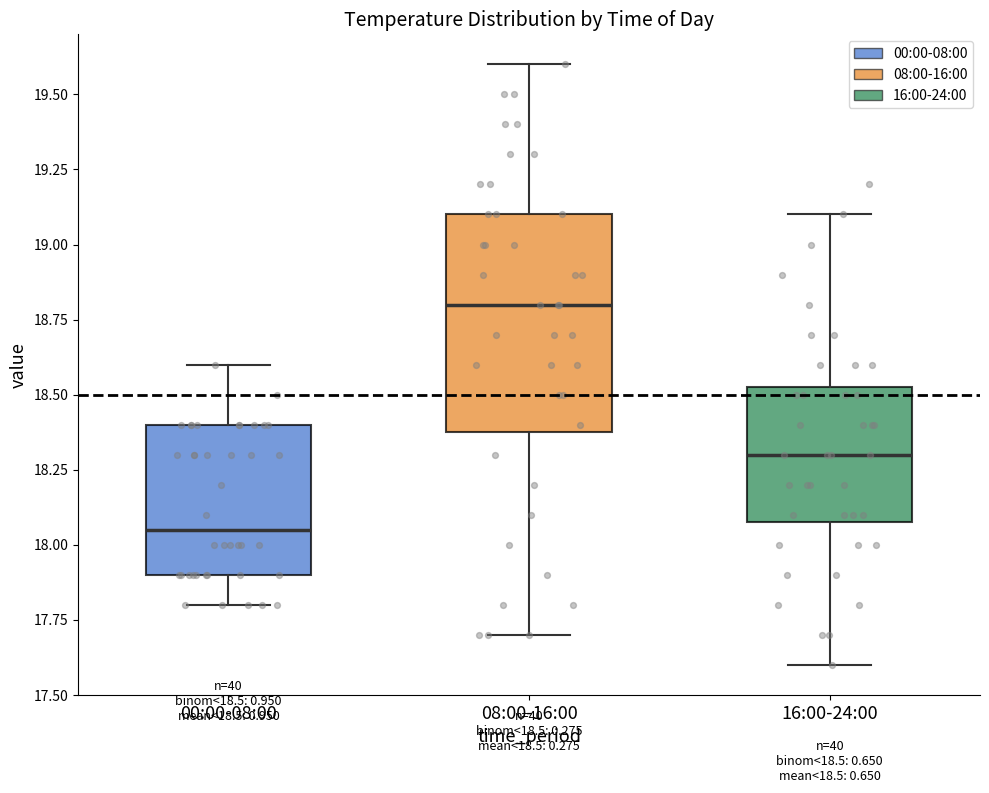

Which box is the tallest, from its lower edge to its upper edge?

08:00-16:00